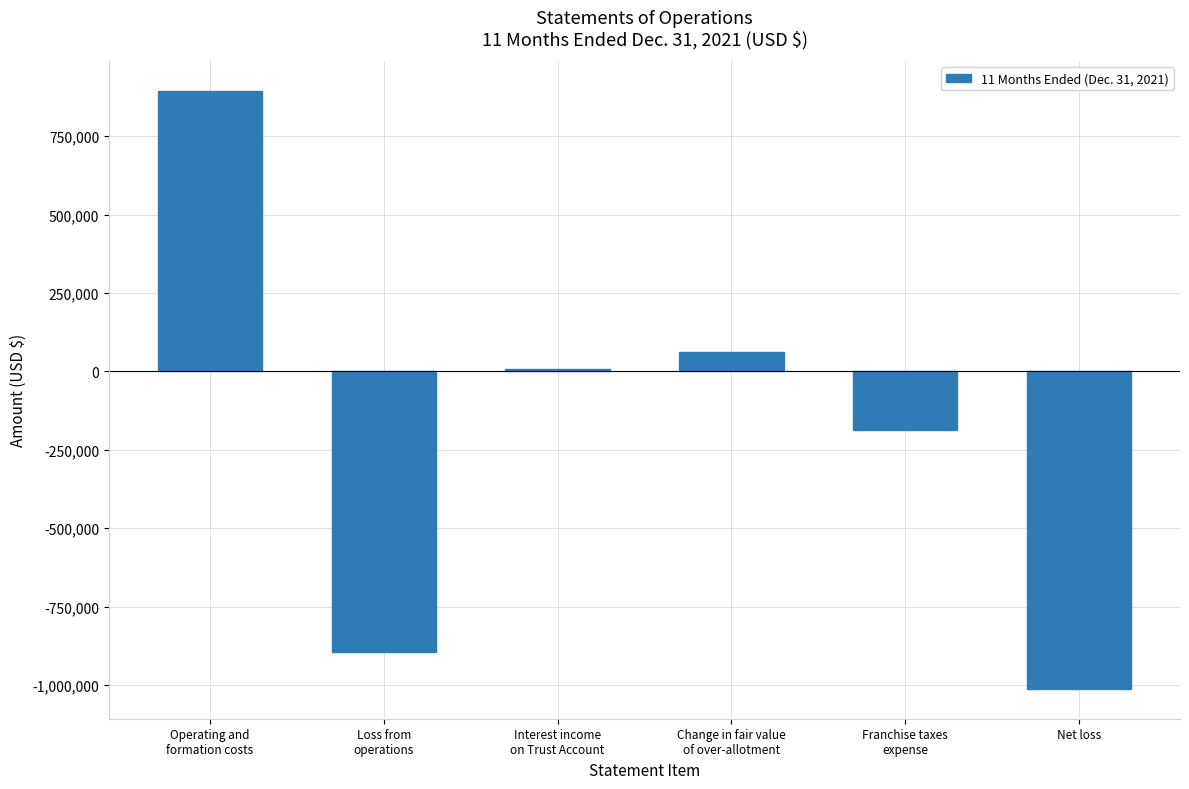

What position from the left is Net loss?

6